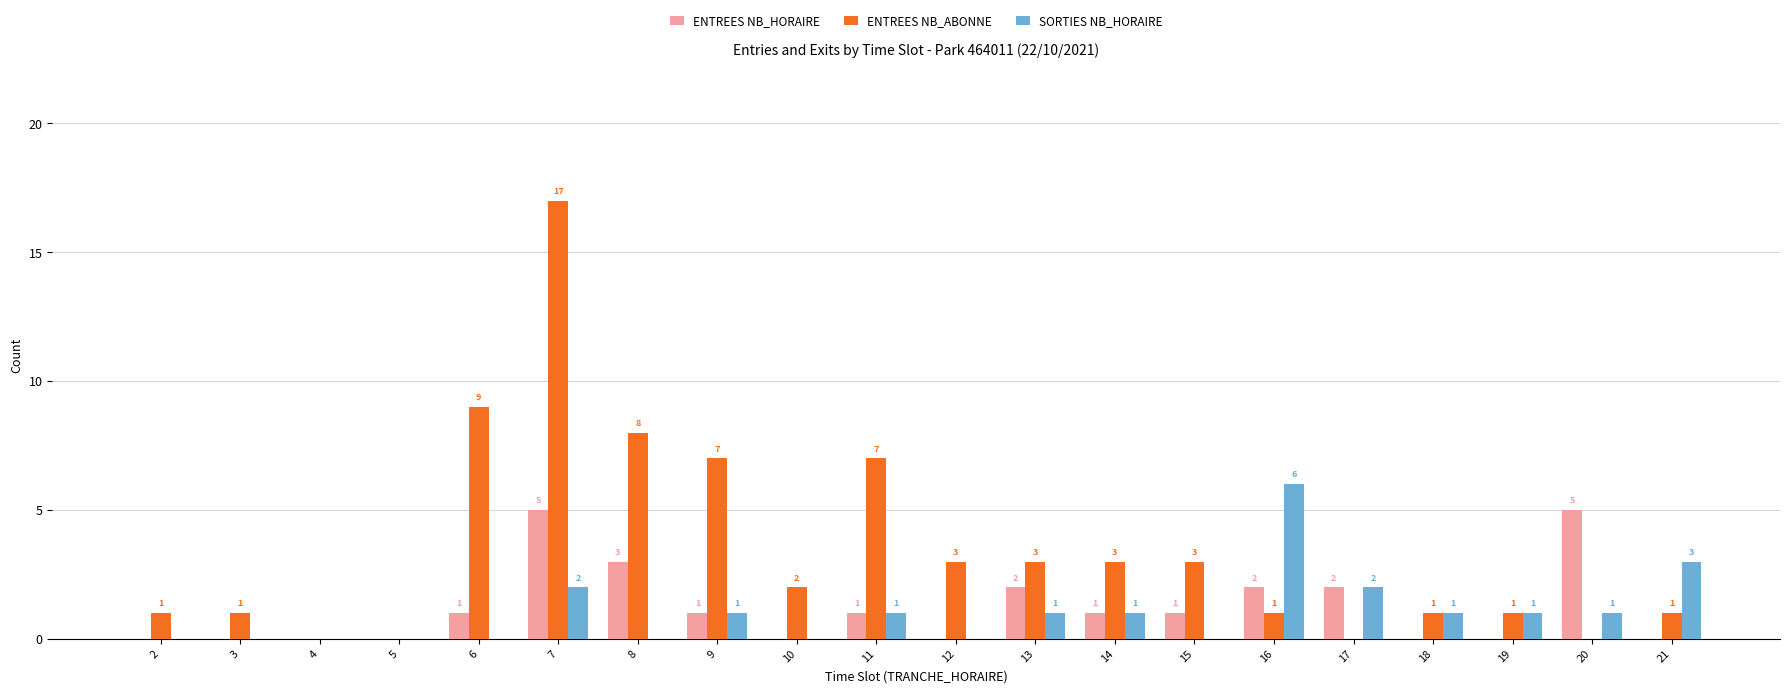

Which series has the largest total across all categories?

ENTREES NB_ABONNE